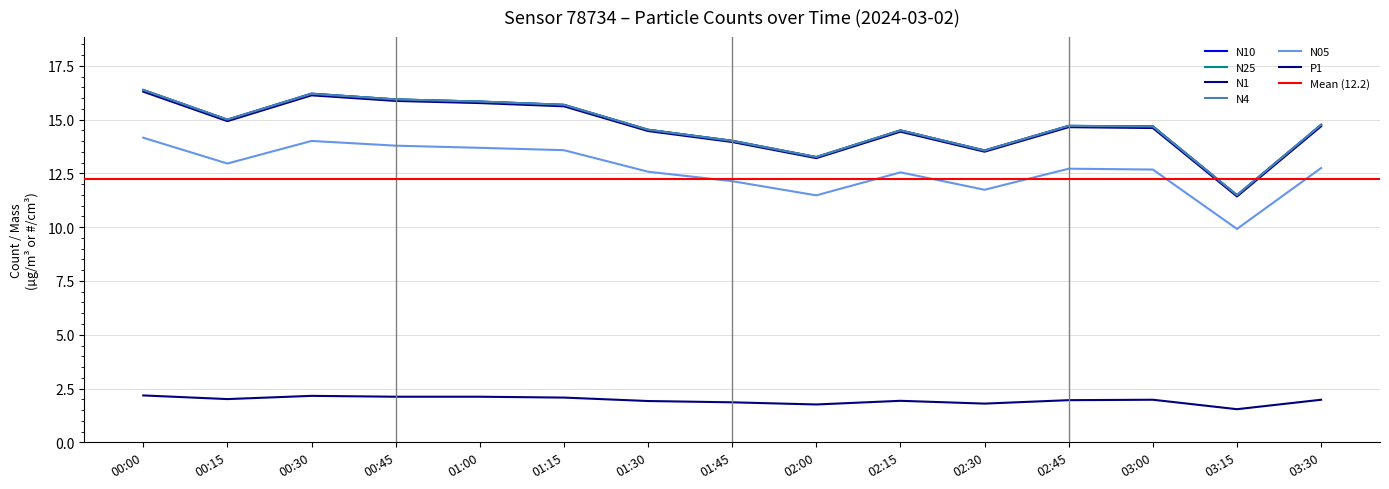

In N1, how many points are lower than both neighbors (excluding endpoints)?

4